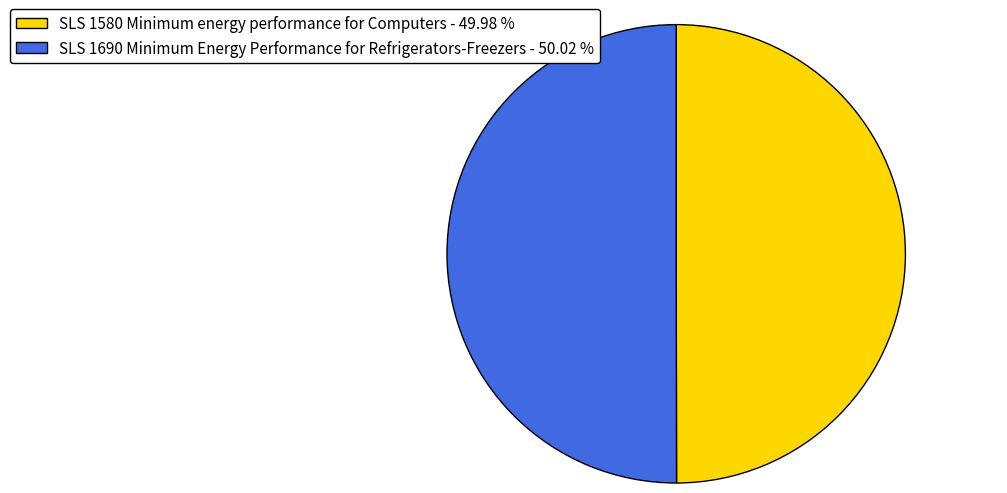

Combined, do SLS 1690 Minimum Energy Performance for Refrigerators-Freezers - 50.02 % and SLS 1580 Minimum energy performance for Computers - 49.98 % account for over 50%?

Yes